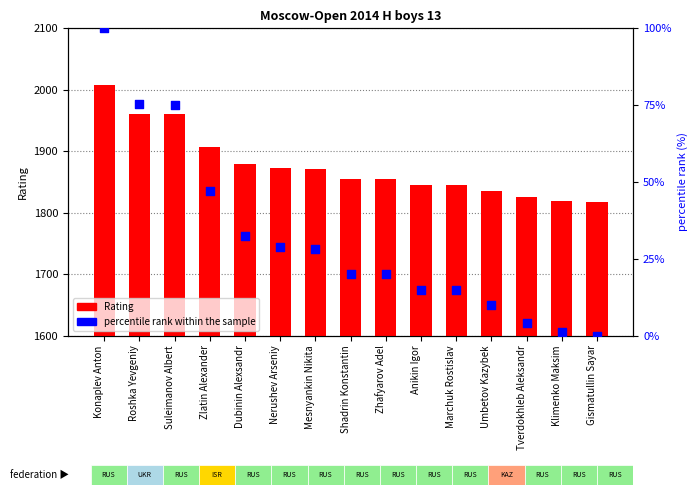

What is the total value across all series at Shadrin Konstantin?

1874.9